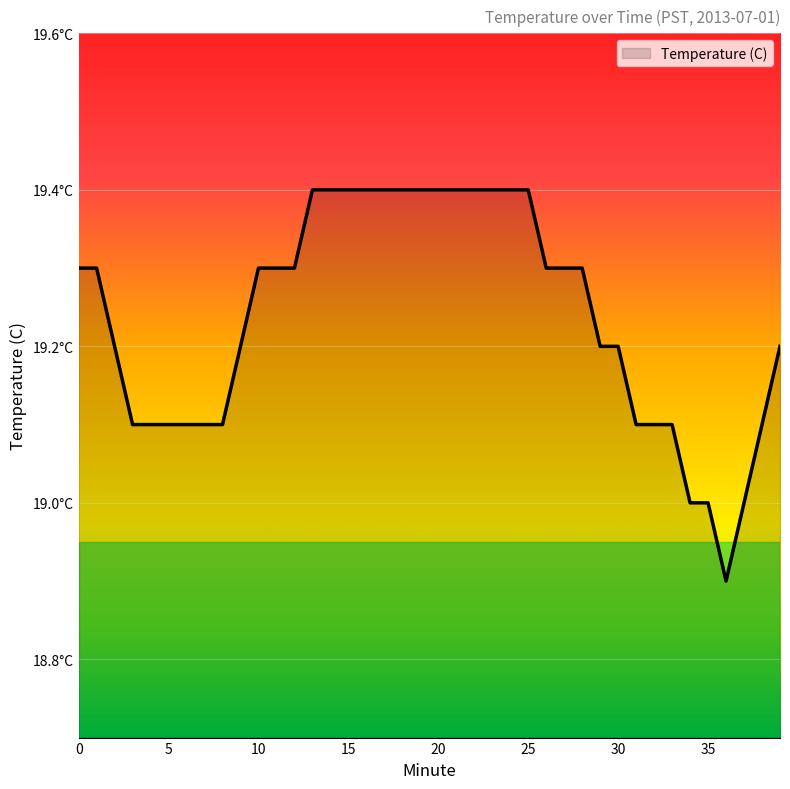

Rank the categories by value from lowest to highest.

36, 34, 35, 37, 3, 4, 5, 6, 7, 8, 31, 32, 33, 38, 2, 9, 29, 30, 39, 0, 1, 10, 11, 12, 26, 27, 28, 13, 14, 15, 16, 17, 18, 19, 20, 21, 22, 23, 24, 25